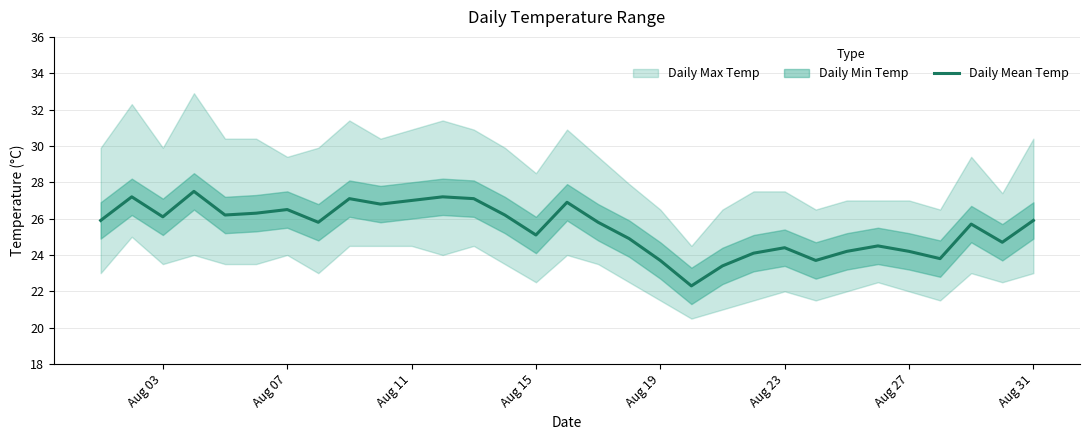

The Daily Mean Temp series shows 26.1 at Aug 03. True or false?

True